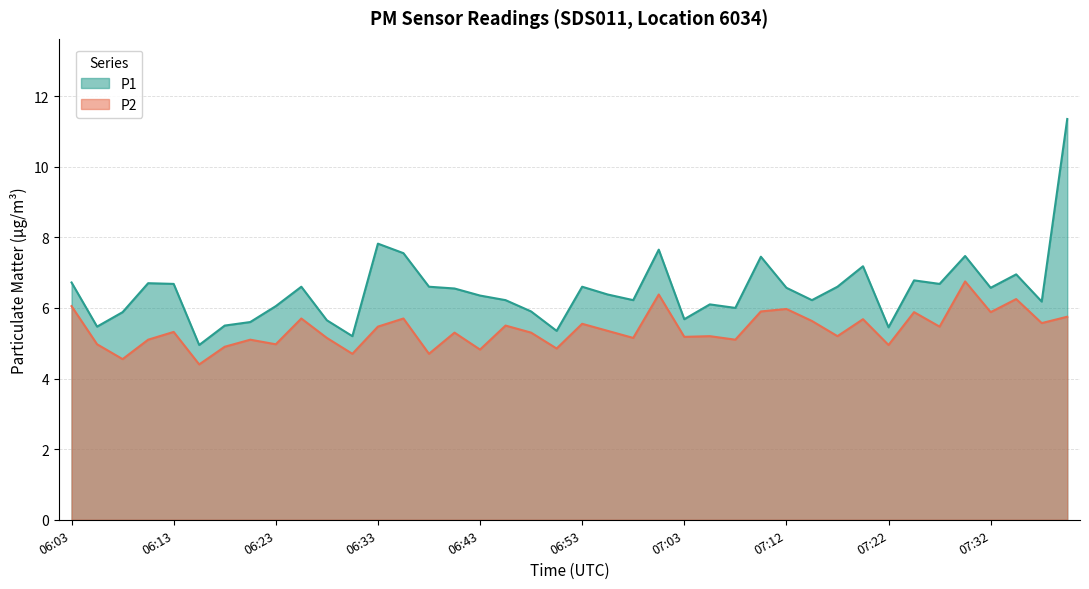

What is the value of the P1 point at the 33rd from the left?

5.5